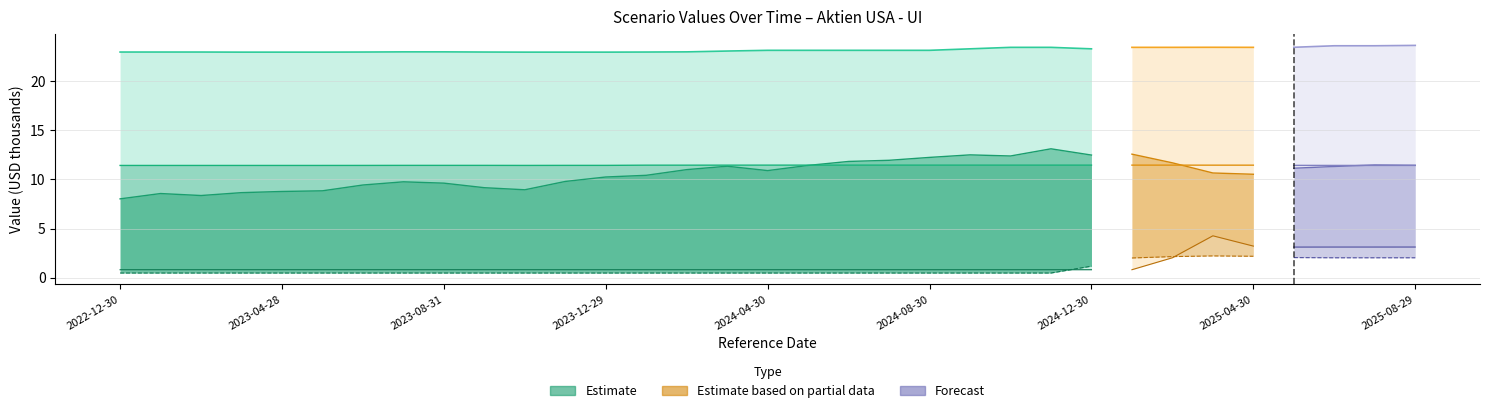

What is the minimum value for Stress_RHP_Value?

0.5